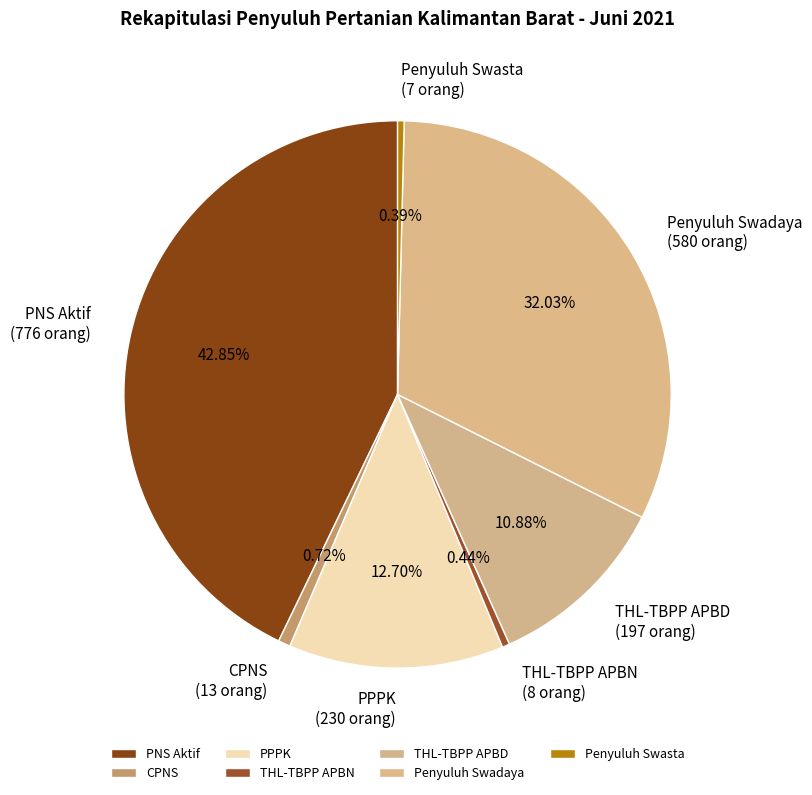

What is the ratio of the value at PNS Aktif to the value at THL-TBPP APBD?

3.9